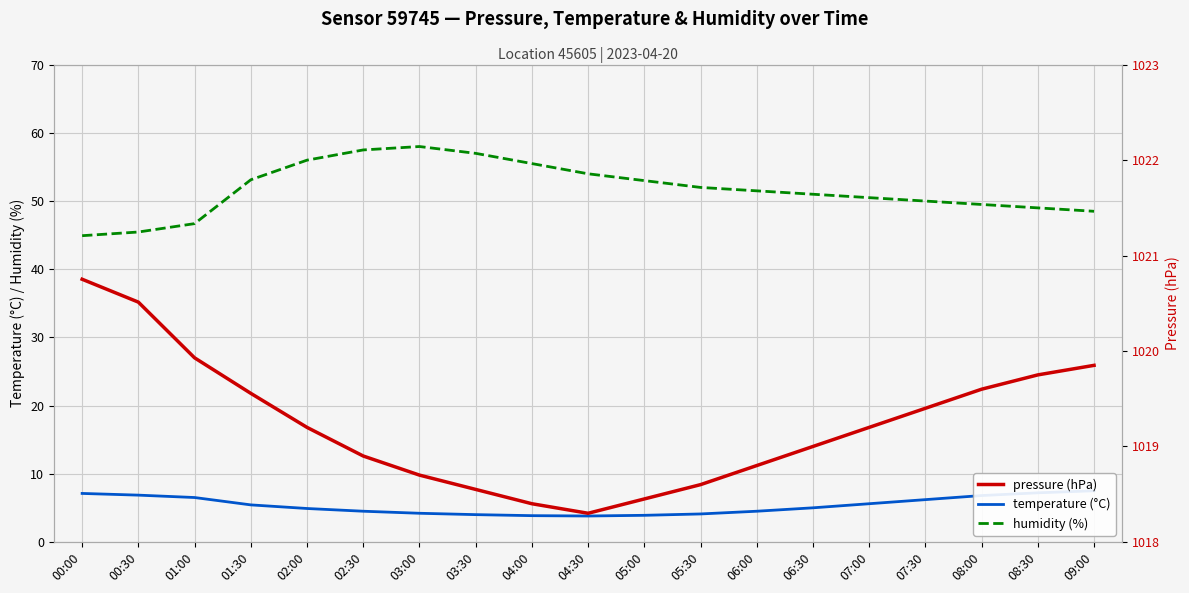

What is the difference between the second highest and second lowest values in the pressure series?

2.1